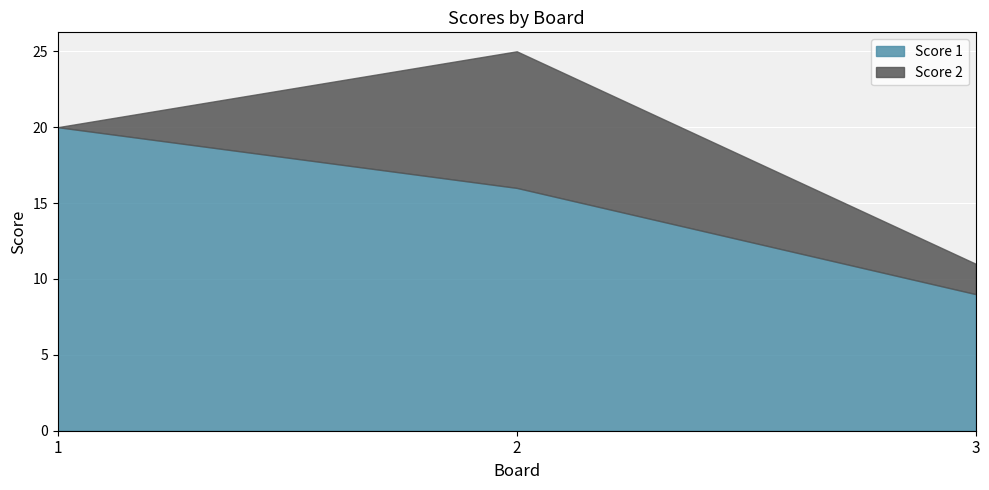

What is the difference between the maximum and minimum values in the Score 1 series?

11